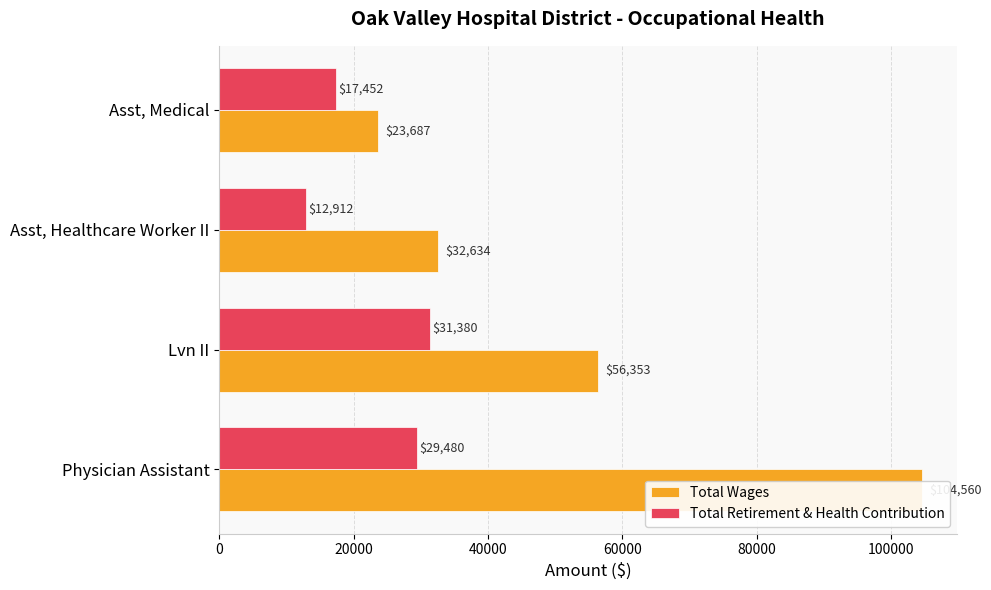

How many groups of bars are there?

4